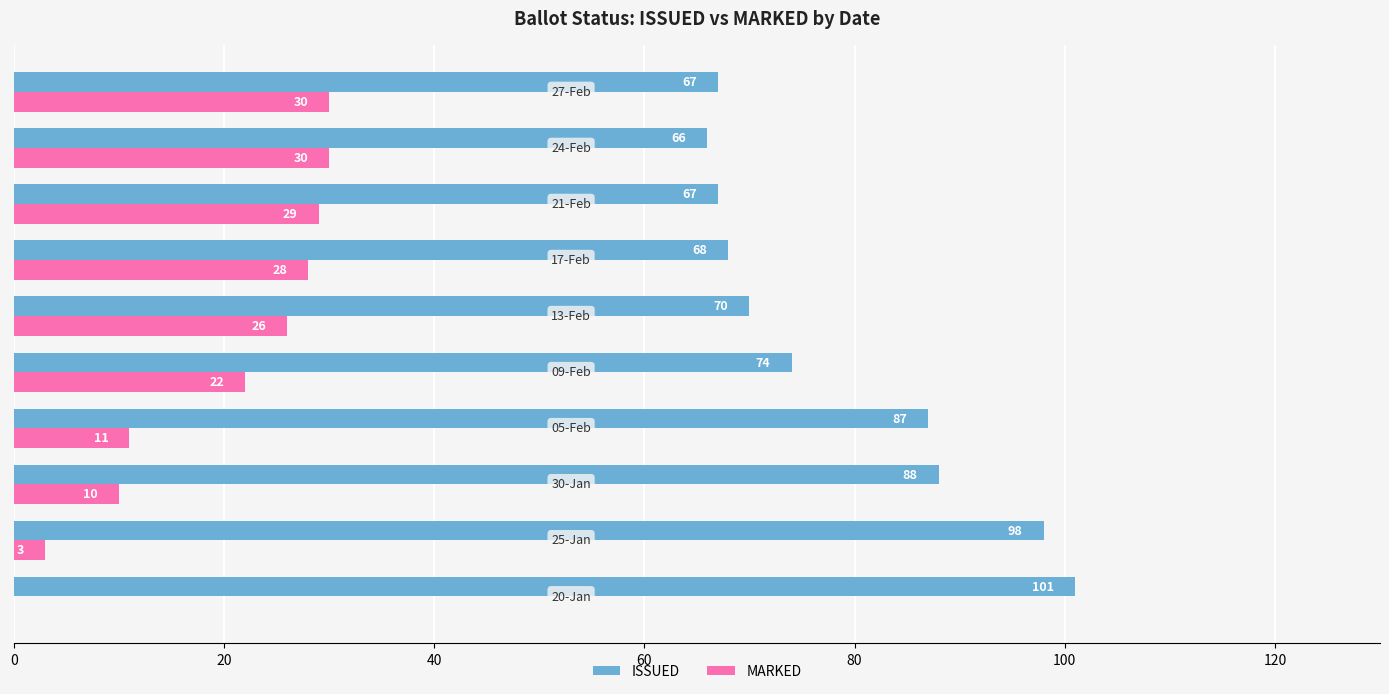

What is the sum of all ISSUED values?

786